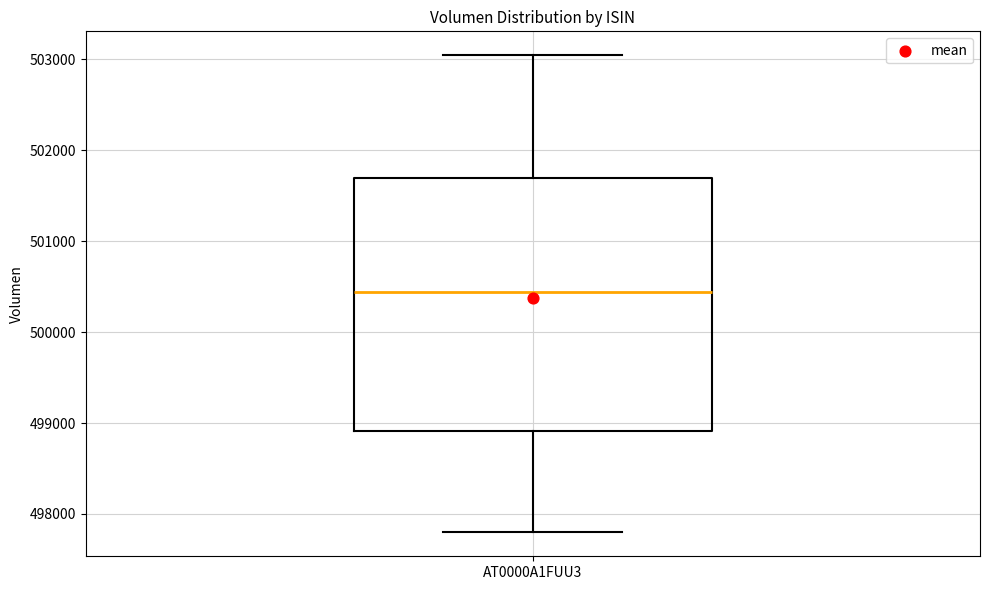

Read this box plot against the y-axis: the position of the median line, the range covered by the box, and the ends of both whiskers. The values are not printed on the chart, so give them approximately, as read against the axis.

median 500400, box 498900 to 501700, whiskers 497800 to 503000